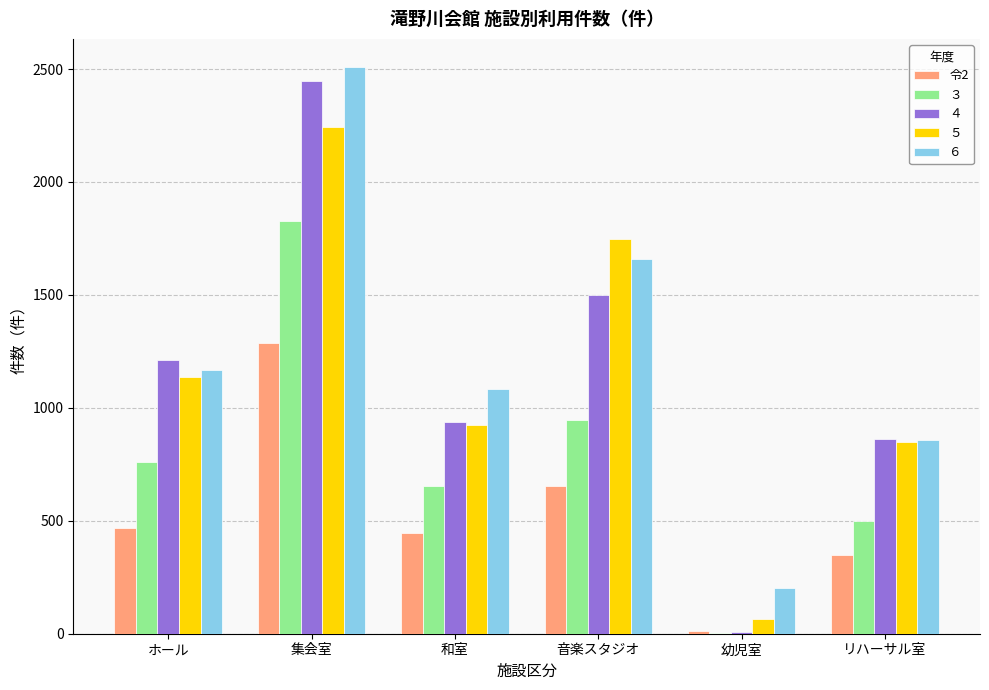

Is the value of 令2 at リハーサル室 greater than the value of ６ at 集会室?

No